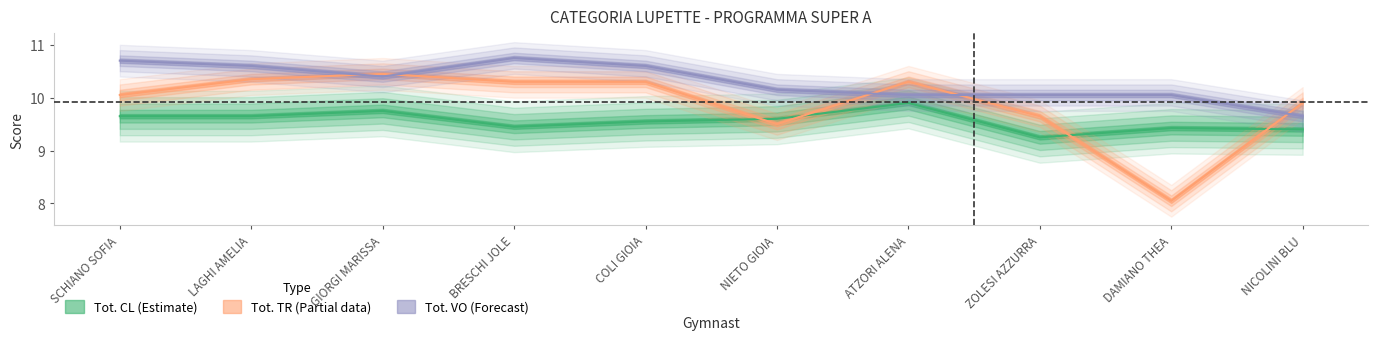

At which category does Tot. TR reach its first local peak?

GIORGI MARISSA